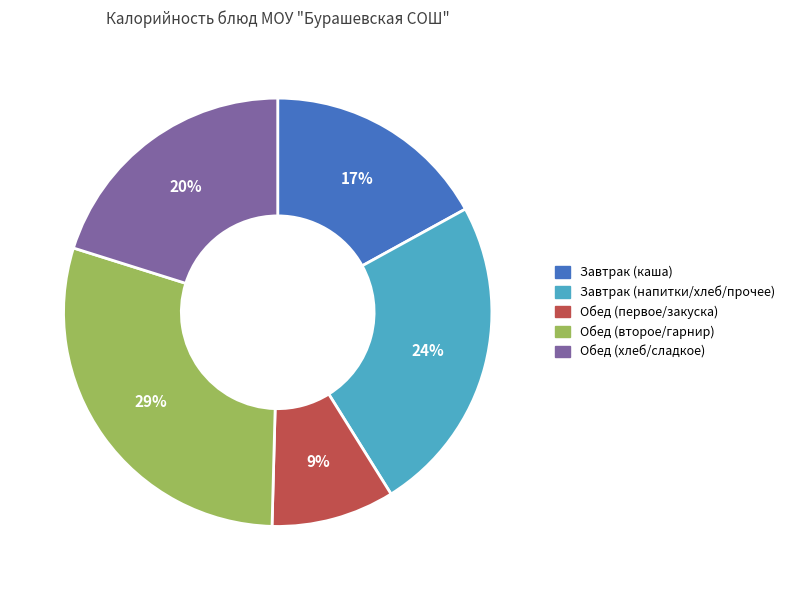

Approximately how many times larger is the value at Завтрак (напитки/хлеб/прочее) compared to Завтрак (каша)?

1.4